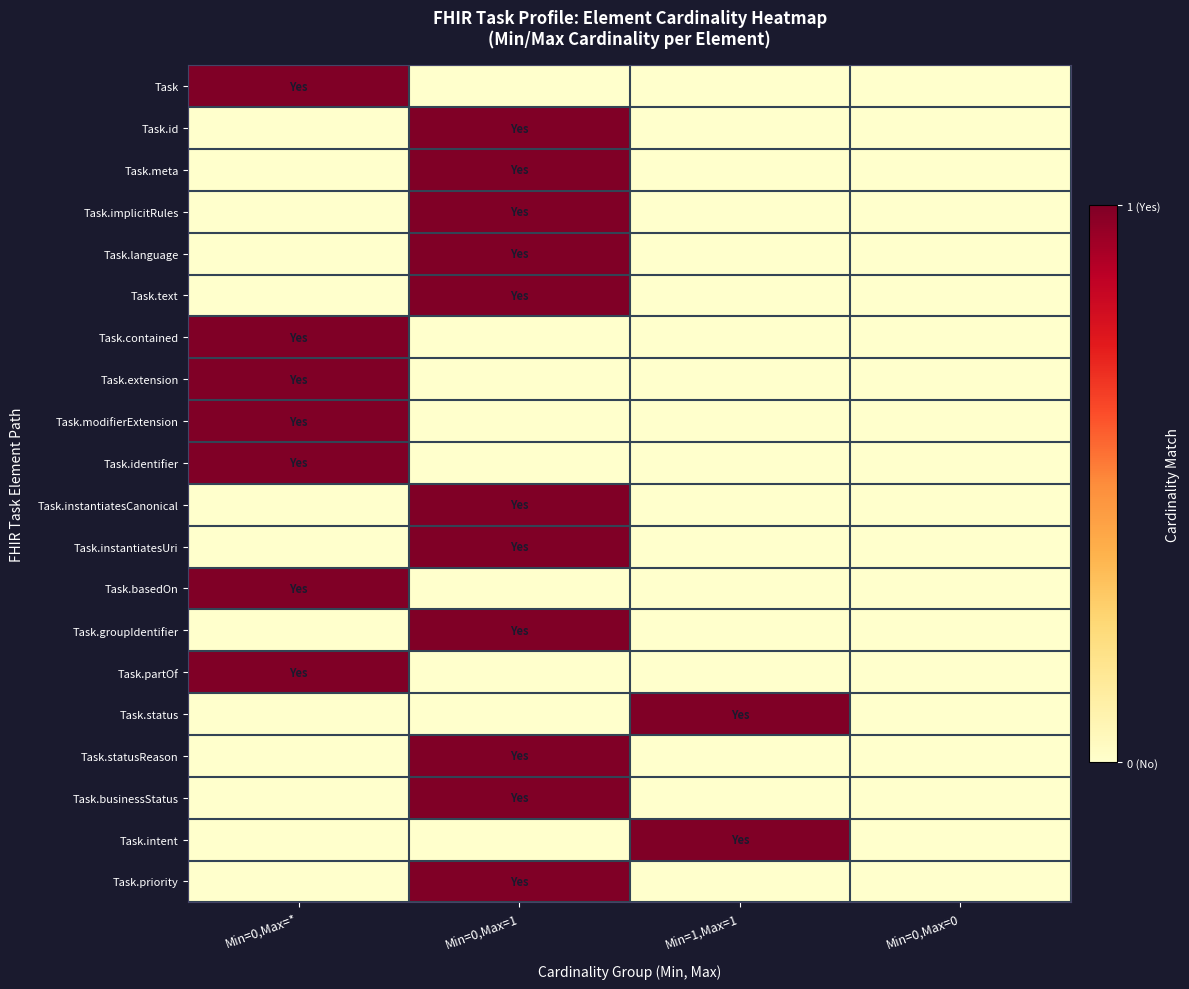

How many data points does each series have?

4